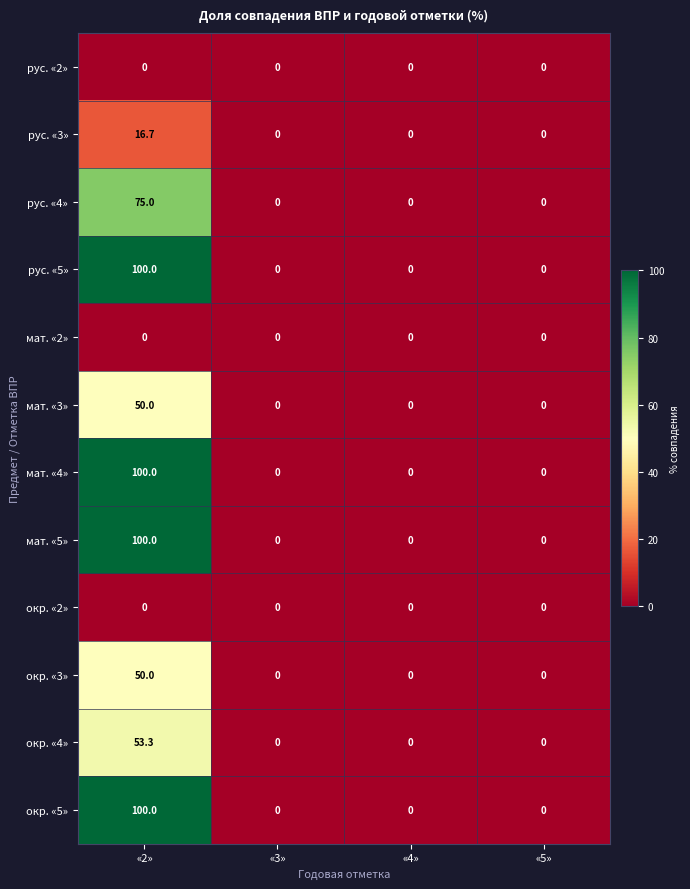

How many distinct data groups are displayed?

12